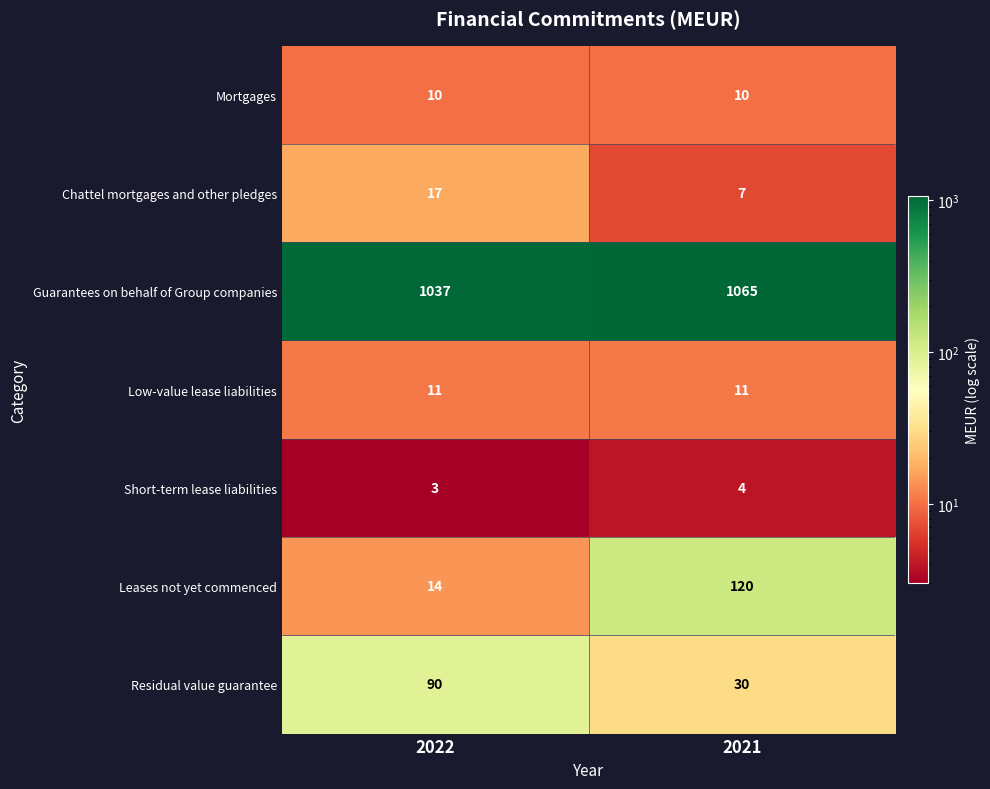

What is the difference between the Chattel mortgages and other pledges values at 2021 and 2022?

10